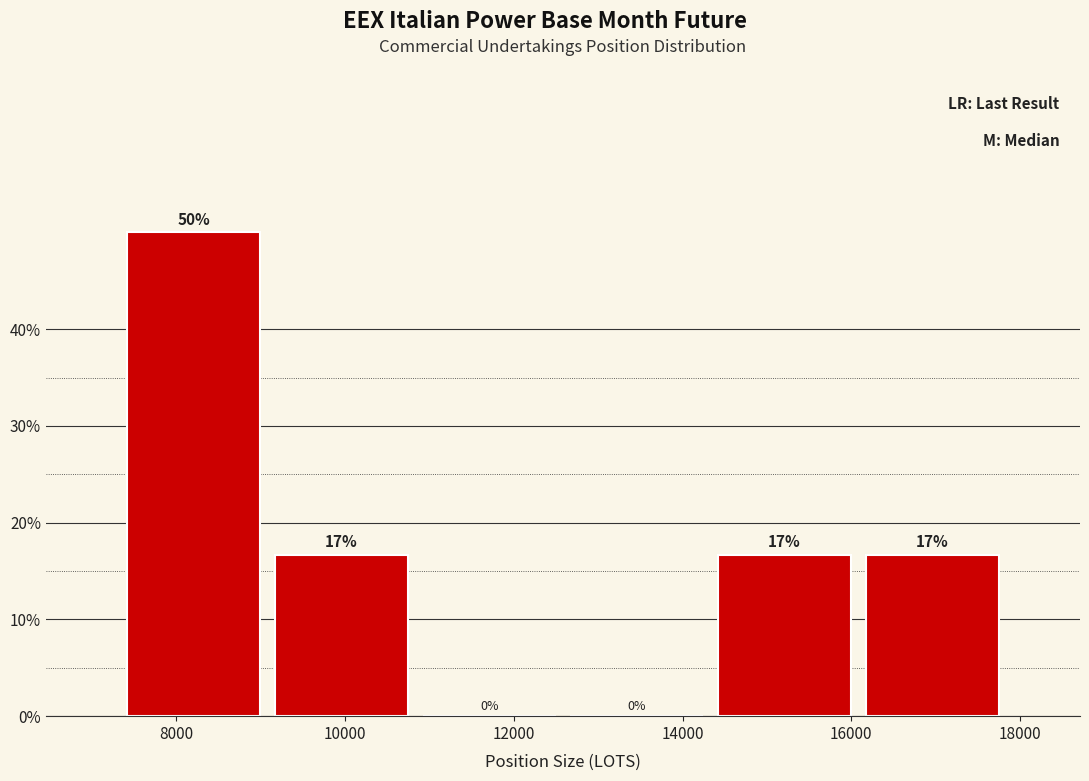

Which range on the x-axis has the tallest bar?

7400 to 9000